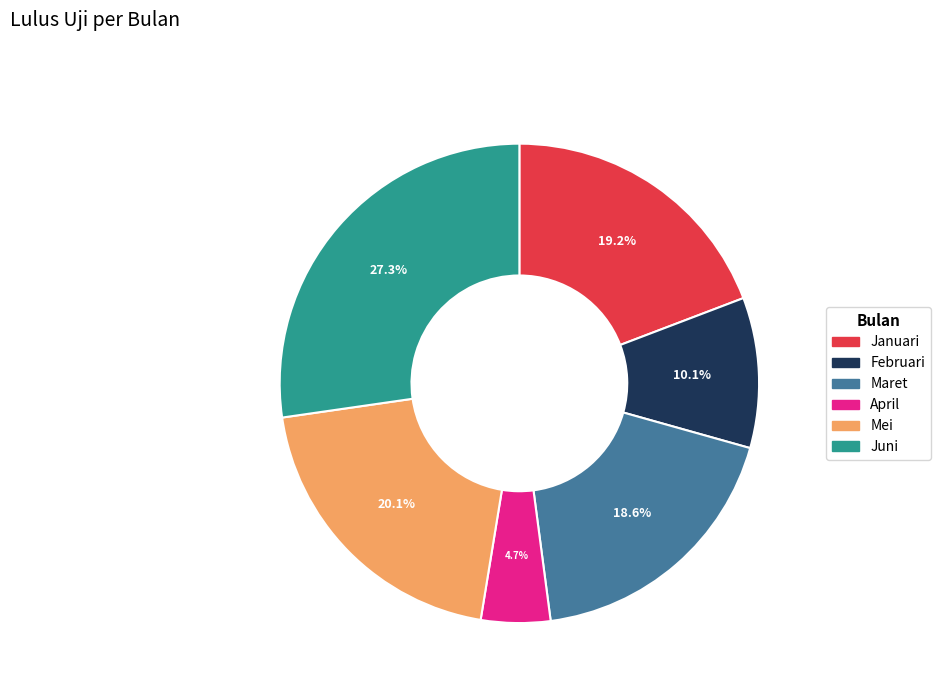

How much of the chart is everything except April?

95.3%